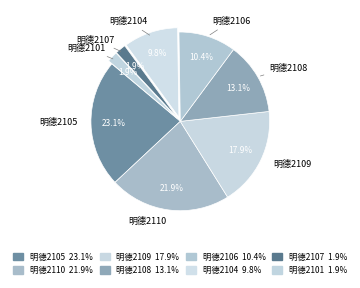

Does any single category account for the majority?

No